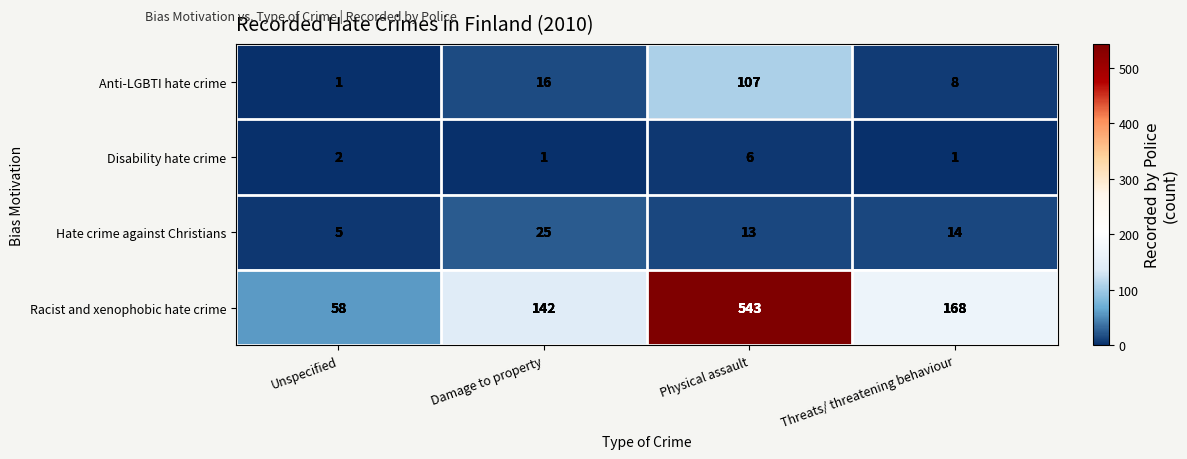

What is the smallest value displayed?

1